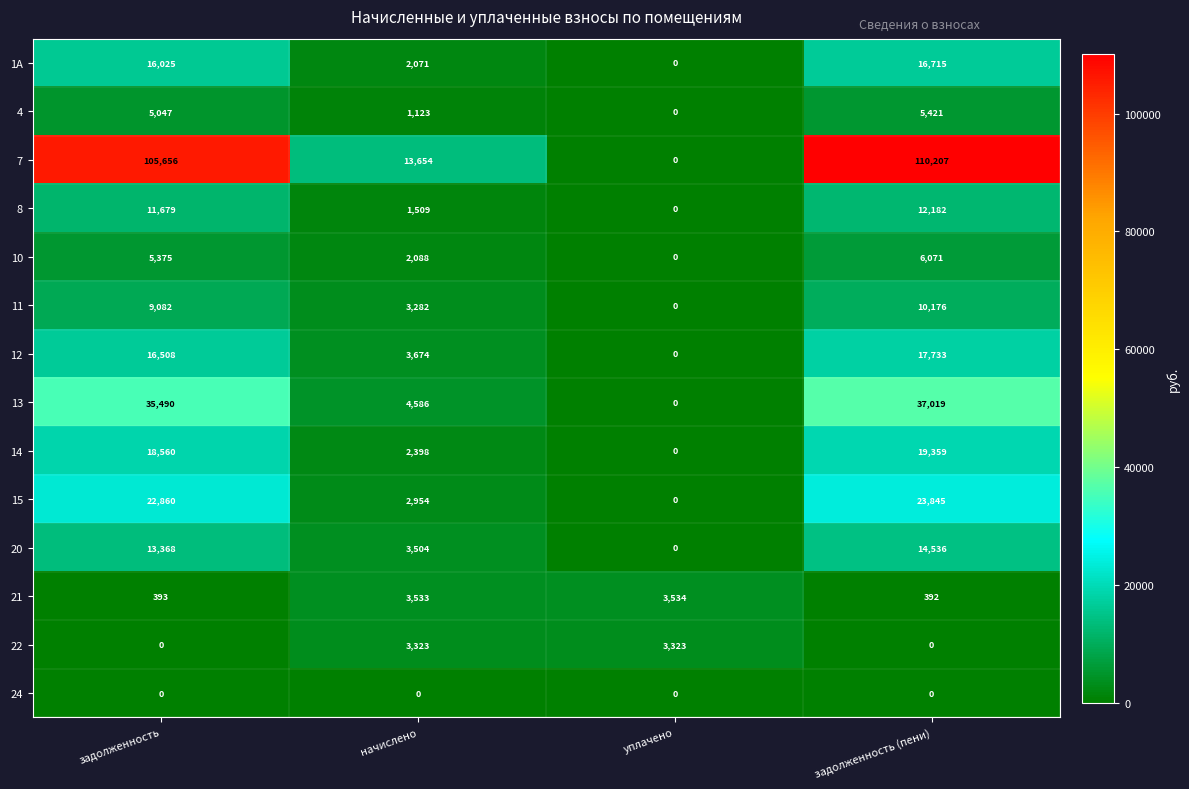

How many distinct data groups are displayed?

14